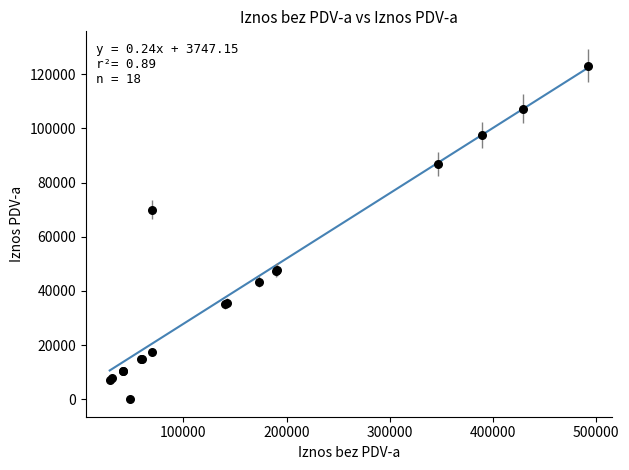

What Y value in the scatter plot is closest to 61591?

70000.0